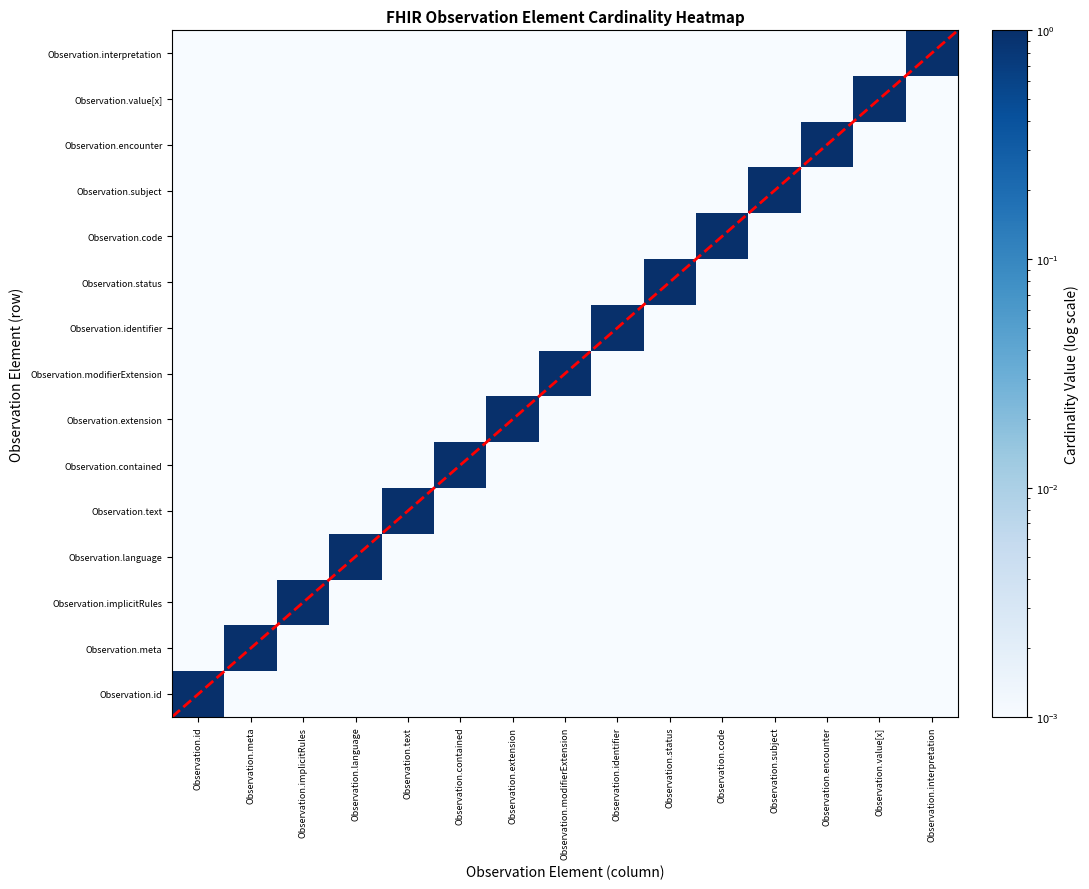

Rank the series by their maximum value, from highest to lowest.

Observation.id, Observation.meta, Observation.implicitRules, Observation.language, Observation.text, Observation.contained, Observation.extension, Observation.modifierExtension, Observation.identifier, Observation.status, Observation.code, Observation.subject, Observation.encounter, Observation.value[x], Observation.interpretation